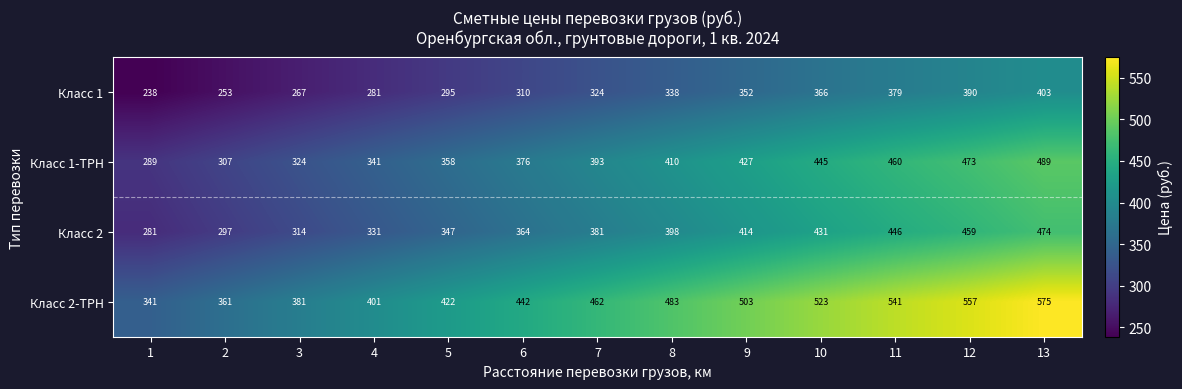

At which label is Класс 2 closest to 377?

7